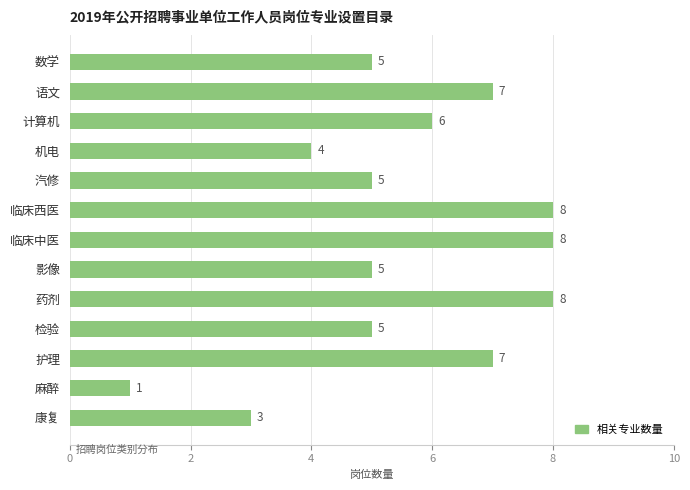

What is the difference between the second highest and minimum values?

7